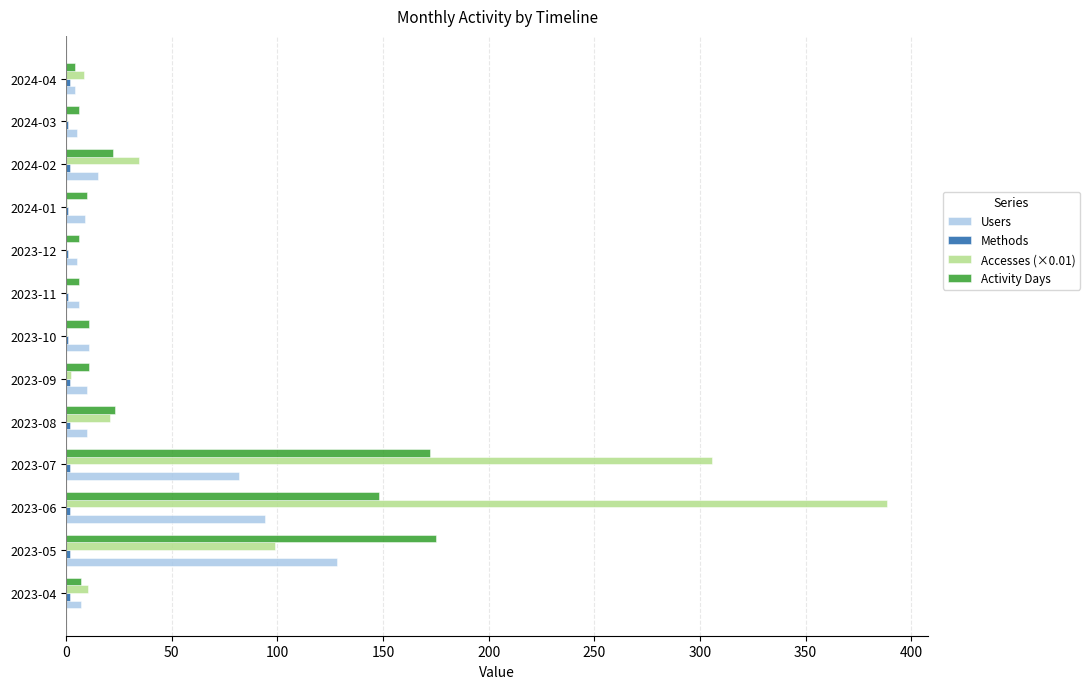

The value of Accesses (×0.01) at 2023-07 is 123.0. True or false?

False